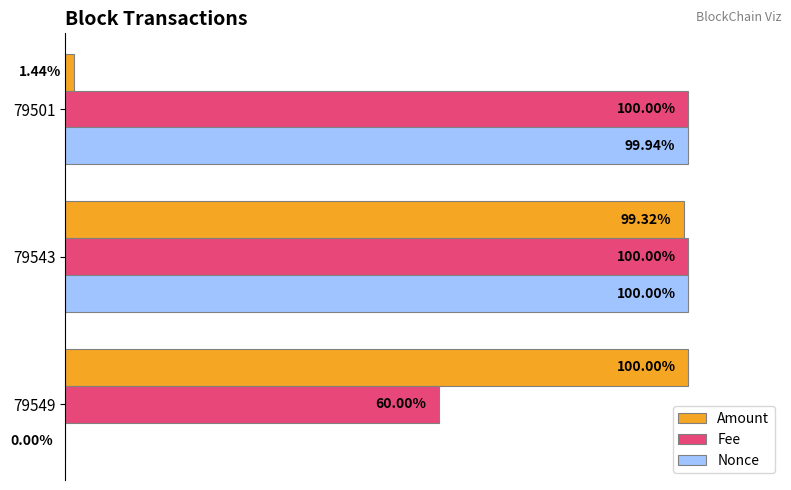

Which series has the largest total across all categories?

Fee